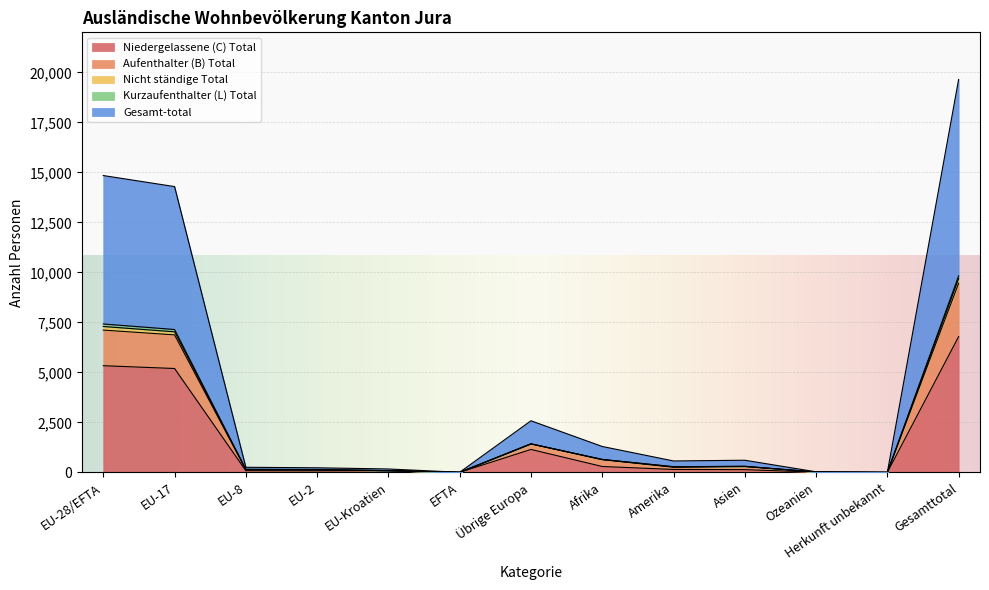

At which category is the sum across all series the highest?

Gesamttotal